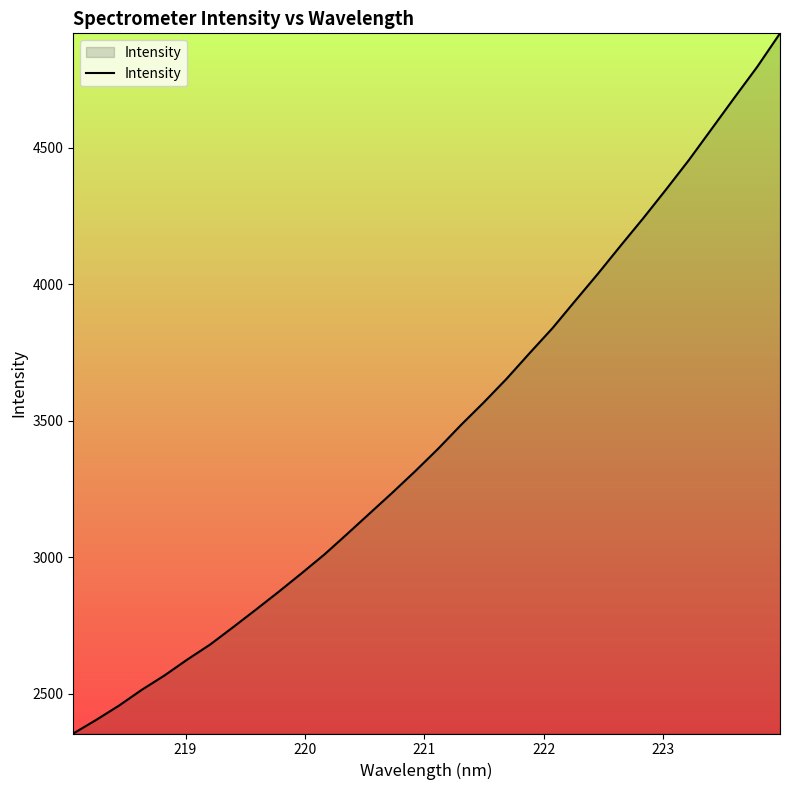

What is the maximum value shown in the chart?

4918.6